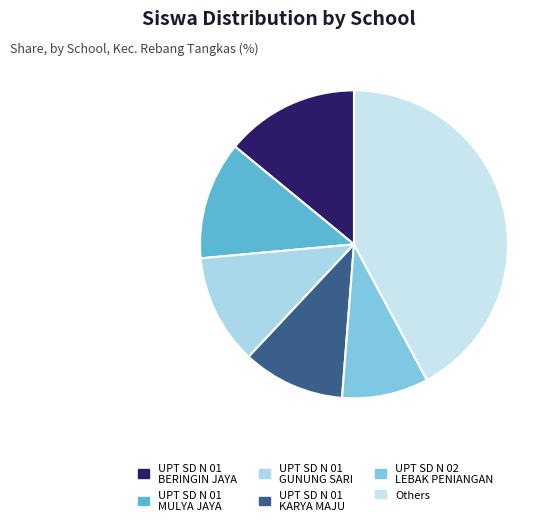

Which category has the smallest portion of the pie?

UPT SD N 02 LEBAK PENIANGAN